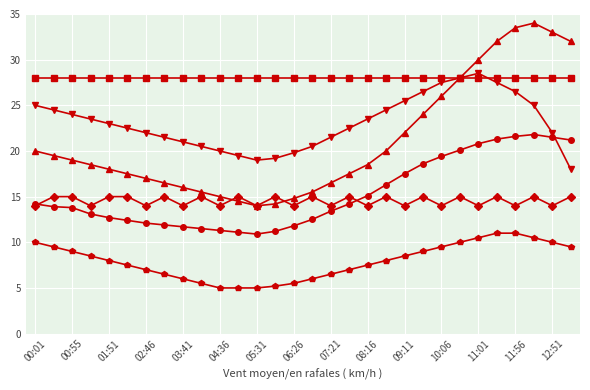

What is the greatest value displayed?

34.0